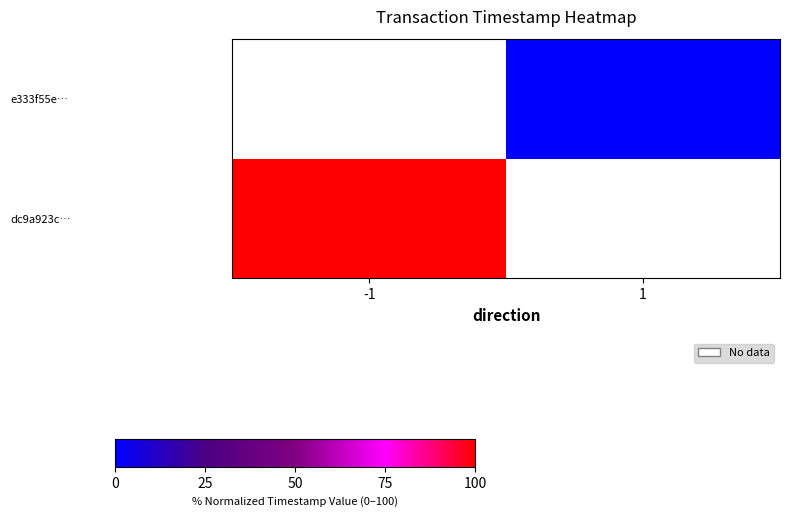

What is the maximum value shown in the chart?

100.0